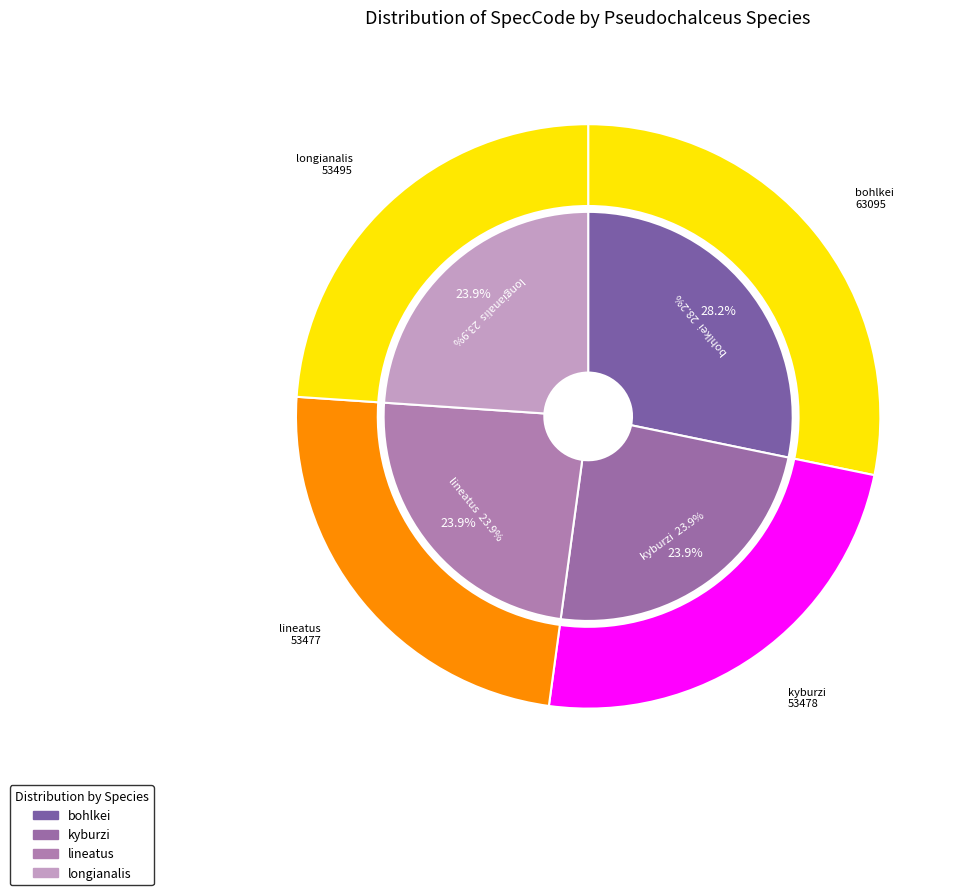

To the nearest percent, what is the difference between the largest and smallest slice percentages?

4%